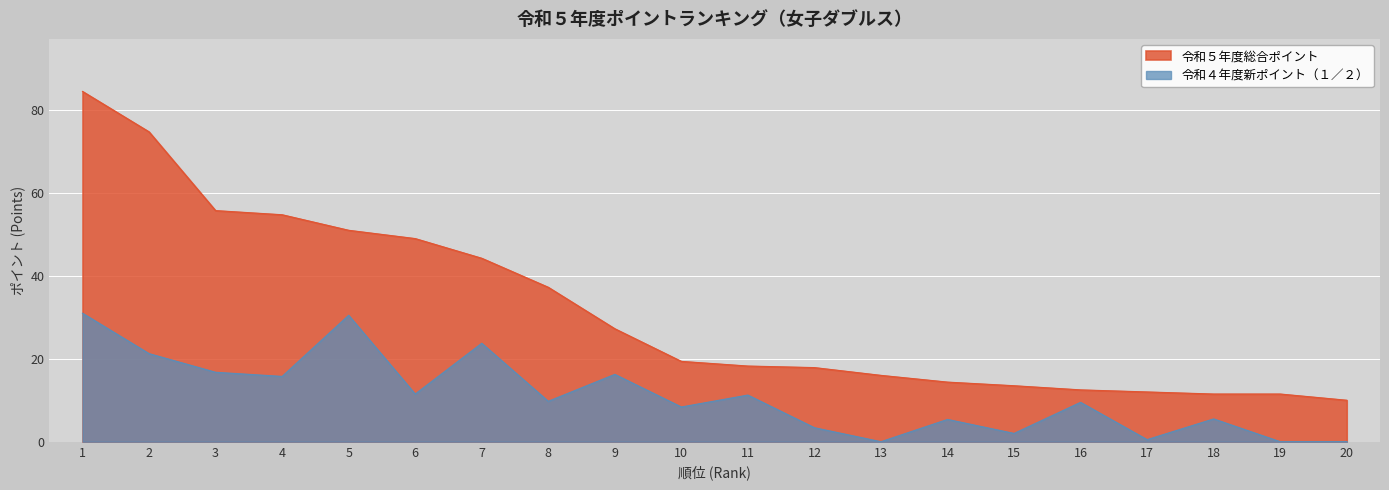

True or false: 令和５年度総合ポイント and 令和４年度新ポイント（１／２） intersect in this chart.

False